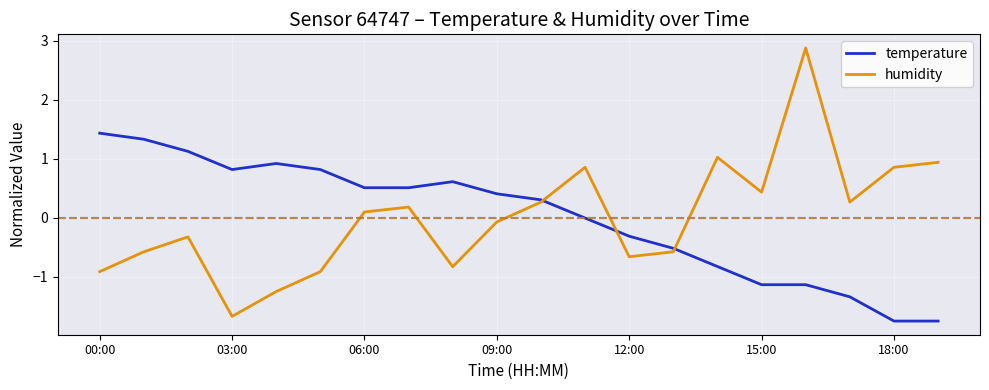

How many times do humidity and temperature cross each other?

3